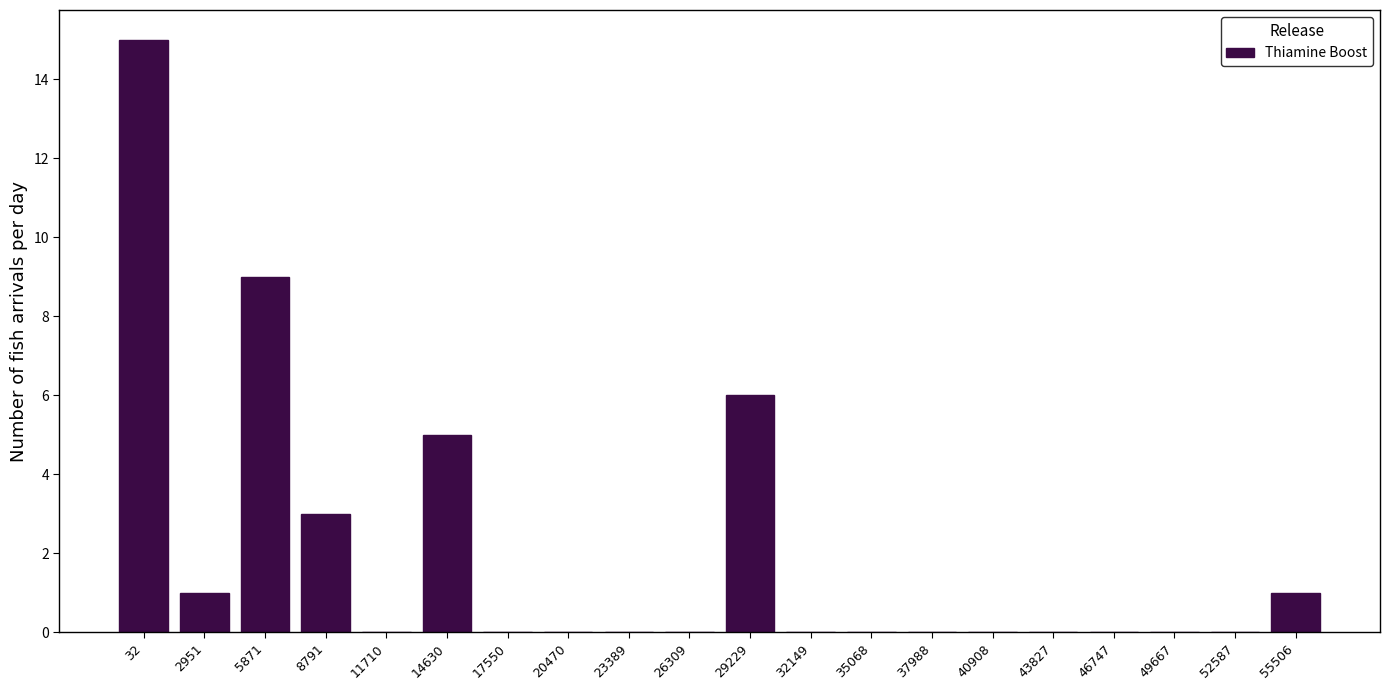

Reading left to right, what are all the values shown in this chart?

32=15	2951=1	5871=9	8791=3	11710=0	14630=5	17550=0	20470=0	23389=0	26309=0	29229=6	32149=0	35068=0	37988=0	40908=0	43827=0	46747=0	49667=0	52587=0	55506=1